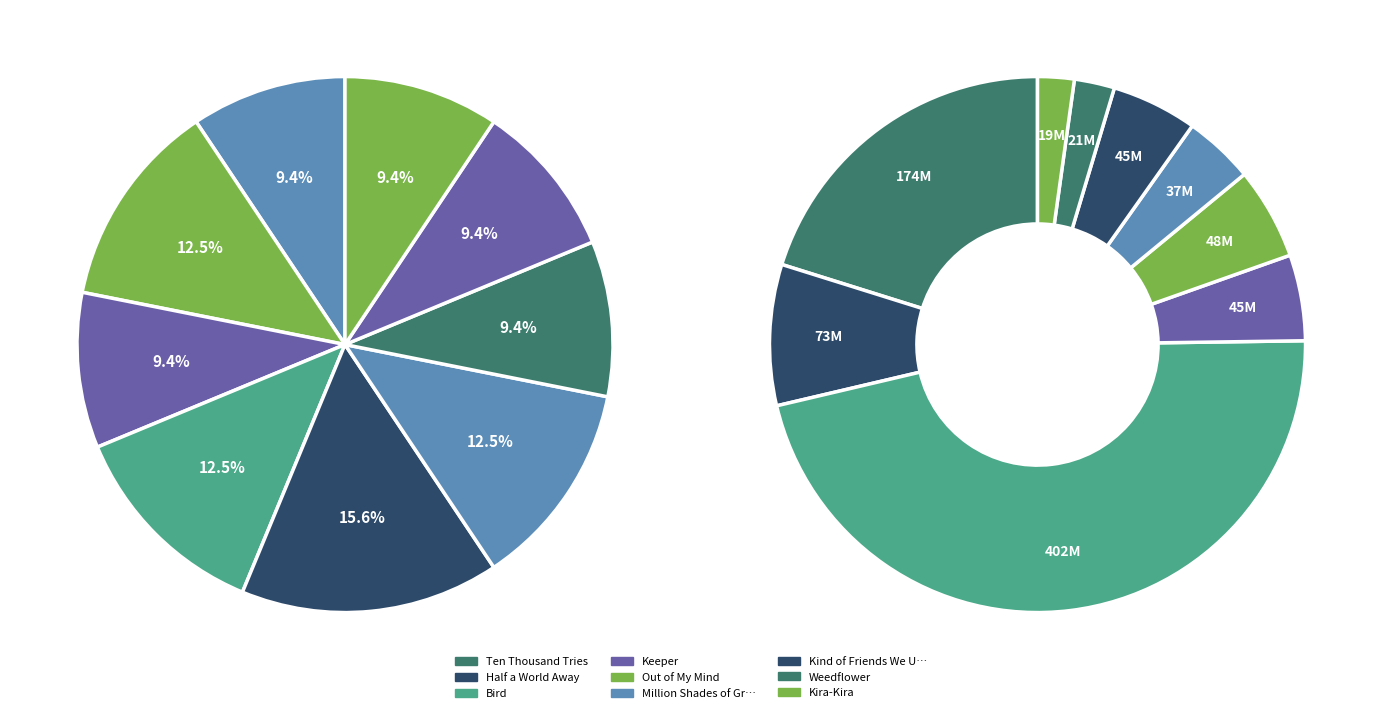

To the nearest percent, what percentage of the pie is Weedflower?

2%